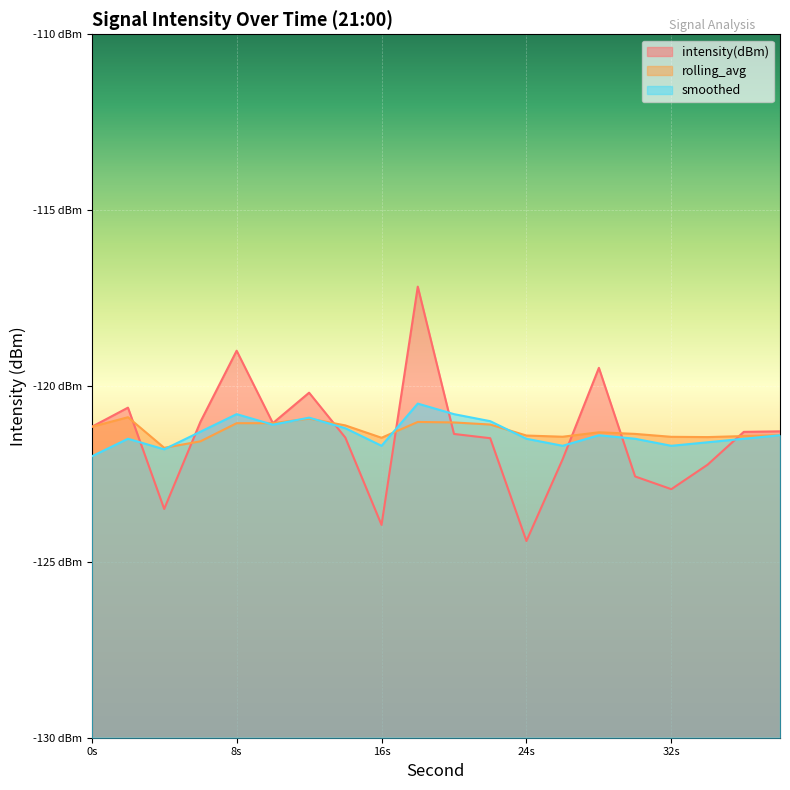

What is the sum of all intensity(dBm) values?

-2428.3